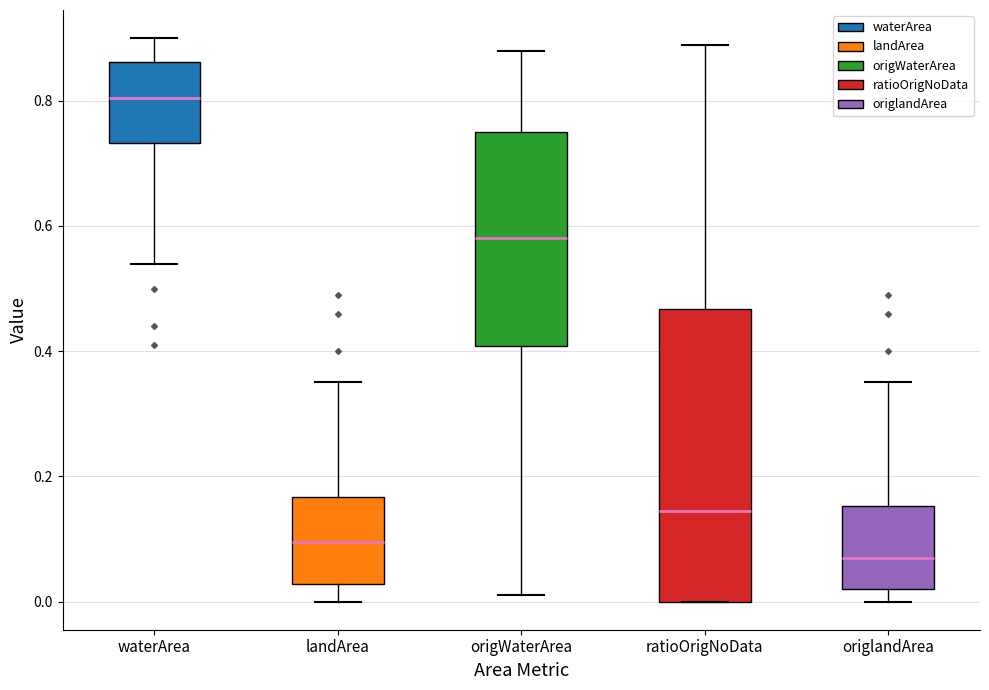

Reading left to right, transcribe this box plot: for each box, give where its median line is, the range the box spans, and where its two whiskers end, as read against the y-axis. The values are not printed on the chart, so give them approximately, as read against the axis.

waterArea: median 0.80, box 0.74 to 0.86, whiskers 0.54 to 0.90
landArea: median 0.10, box 0.02 to 0.16, whiskers 0.00 to 0.36
origWaterArea: median 0.58, box 0.40 to 0.76, whiskers 0.02 to 0.88
ratioOrigNoData: median 0.14, box 0.00 to 0.46, whiskers 0.00 to 0.88
origlandArea: median 0.08, box 0.02 to 0.16, whiskers 0.00 to 0.36